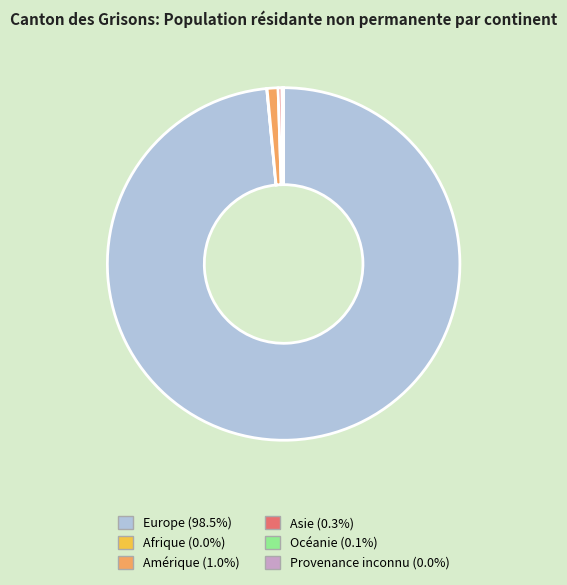

Which category has the biggest portion of the pie?

Europe